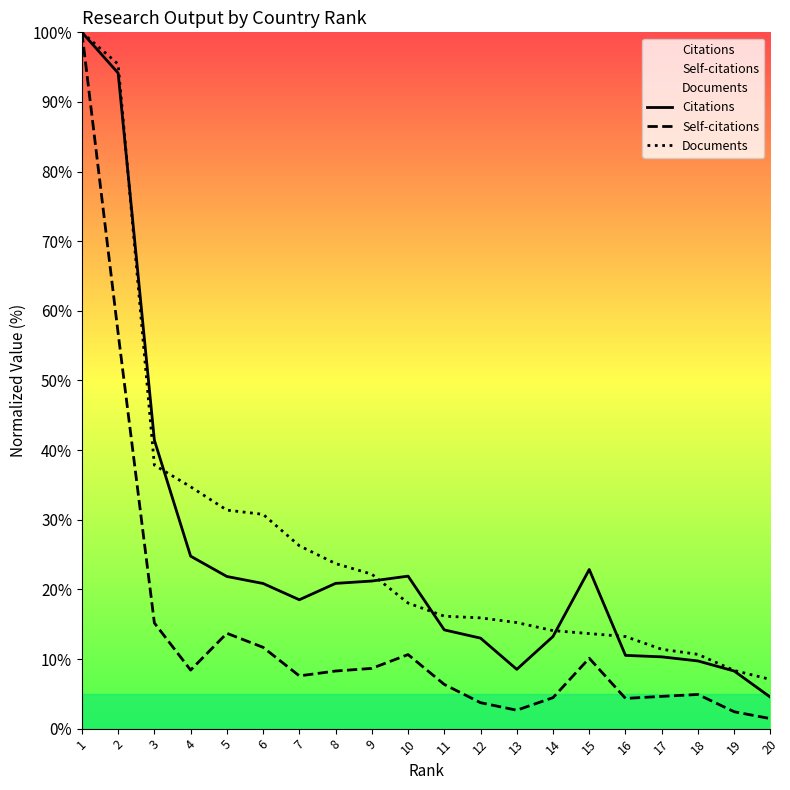

At which category does the chart reach its peak across all series?

1